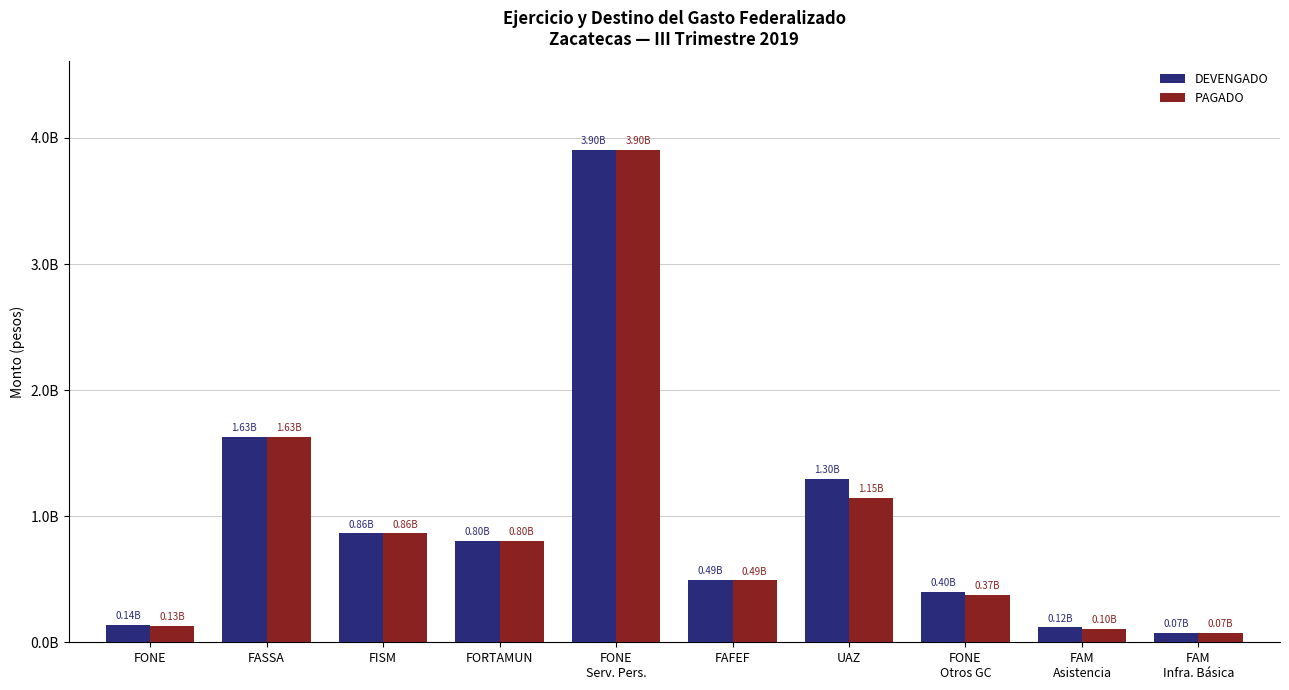

Does the chart contain stacked bars?

No